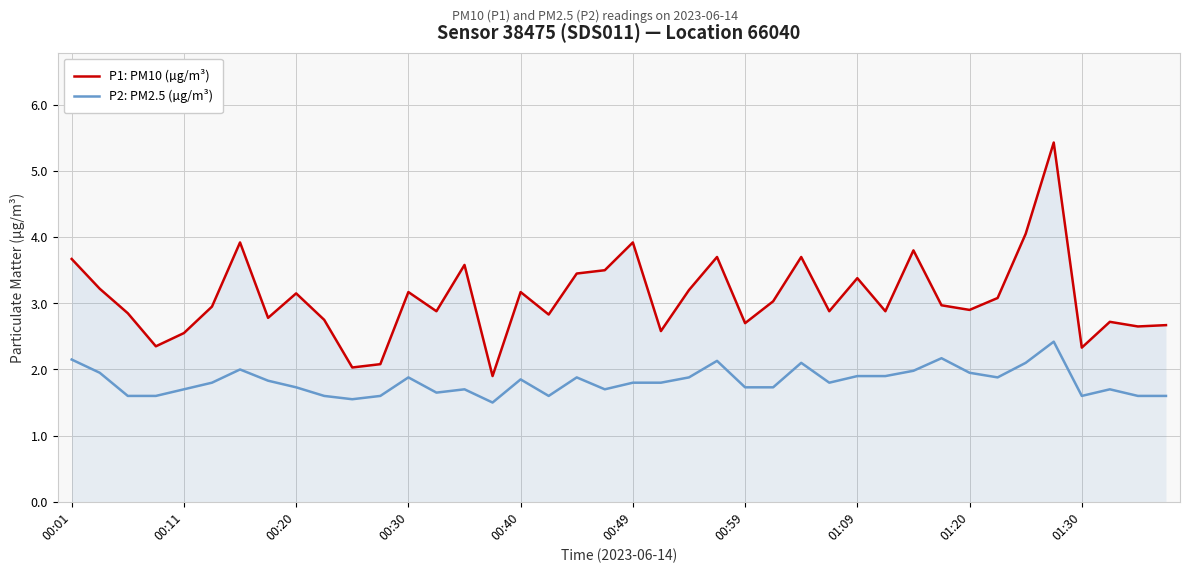

True or false: P1: PM10 (µg/m³) has a value of 6.5 at 34.

False